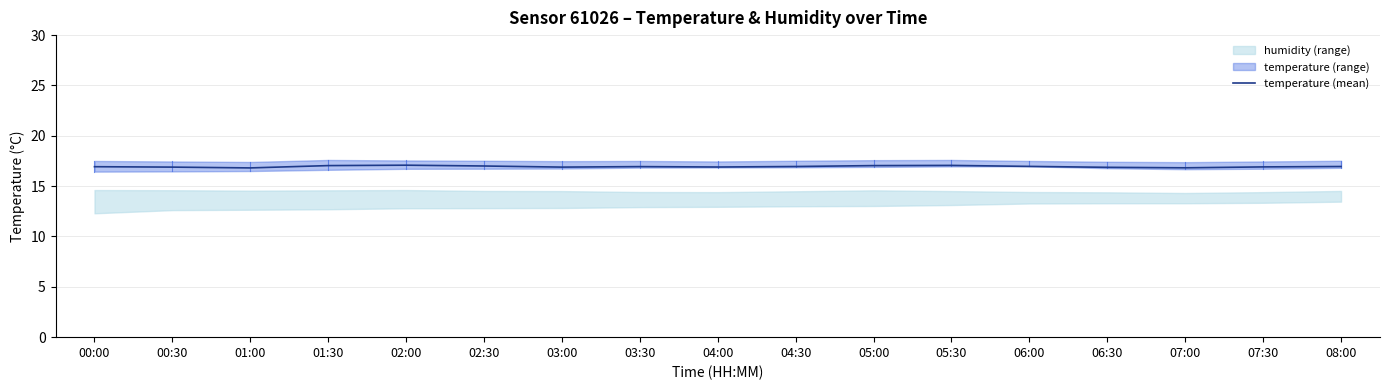

The value at 03:30 is 4.0. True or false?

False